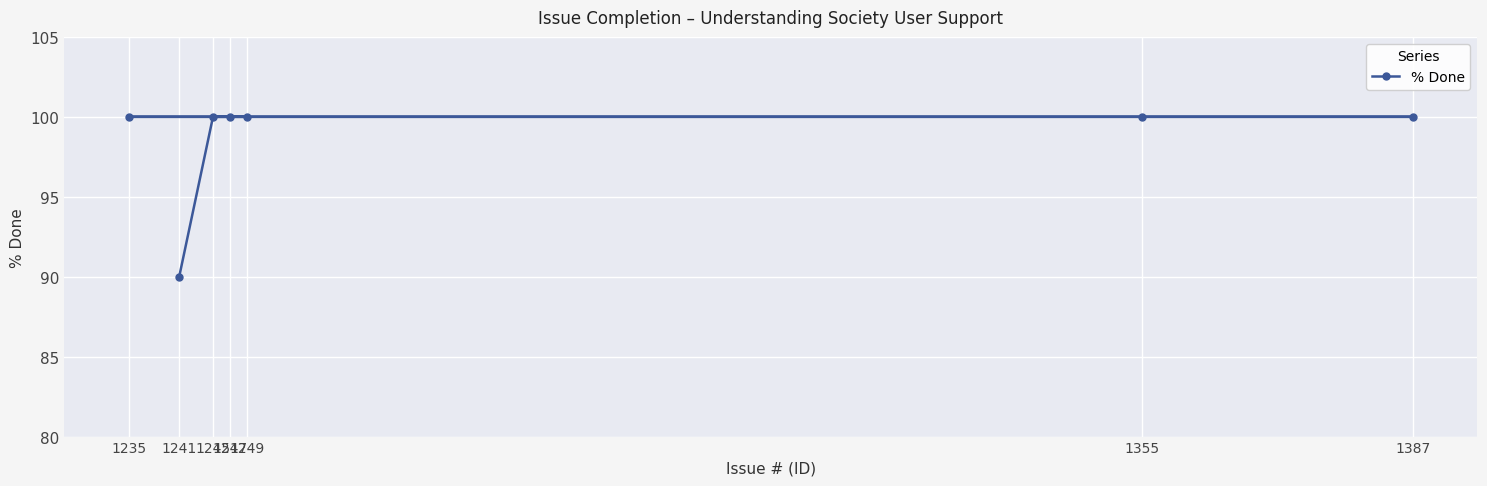

Approximately how many times larger is the value at 1241 compared to 1247?

0.9